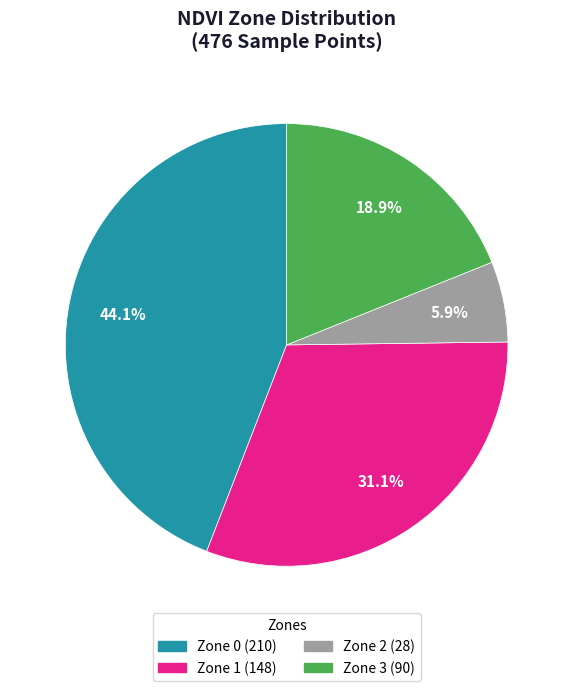

To the nearest percent, what portion does Zone 3 represent?

19%